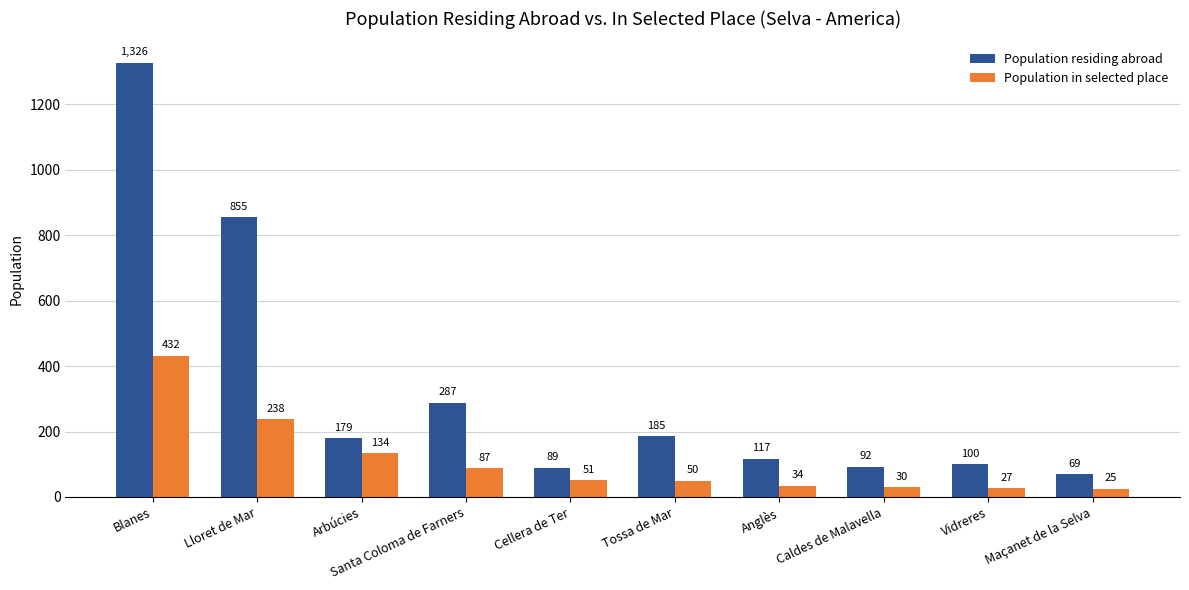

At which label does Population in selected place reach its minimum?

Maçanet de la Selva